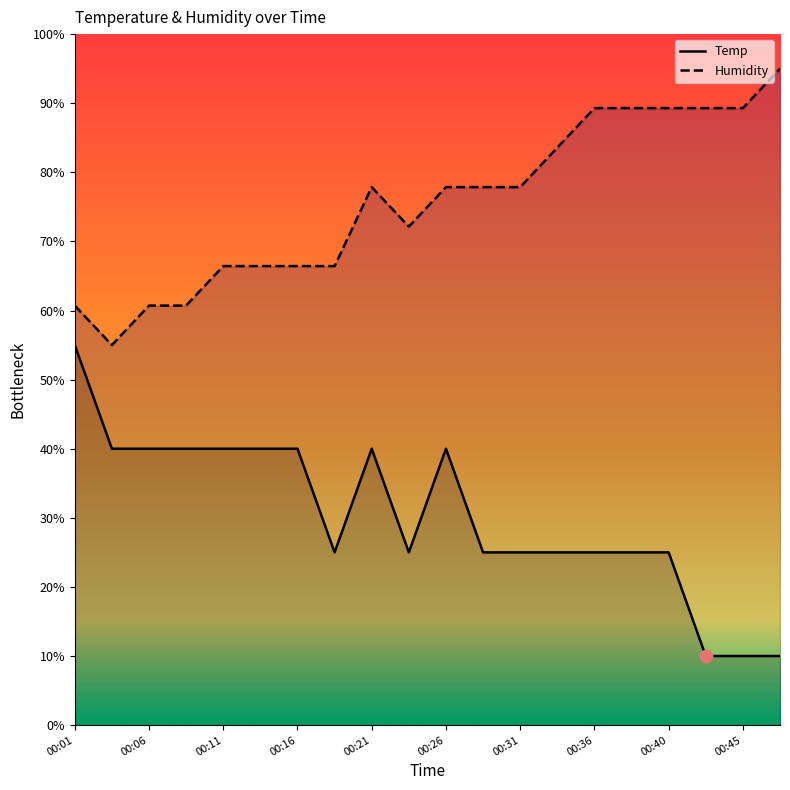

Which series has the widest spread of Y values?

Temp